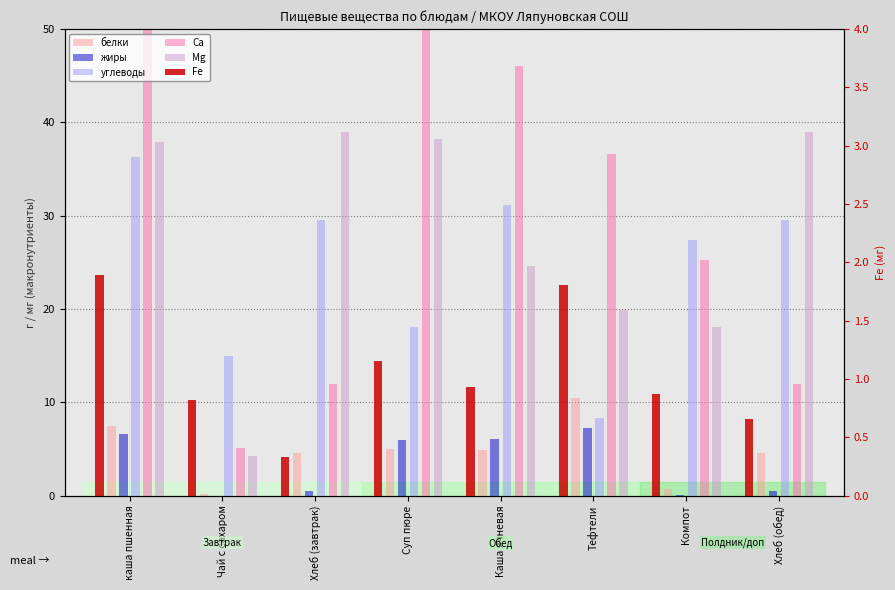

How many categories are shown in the chart?

8